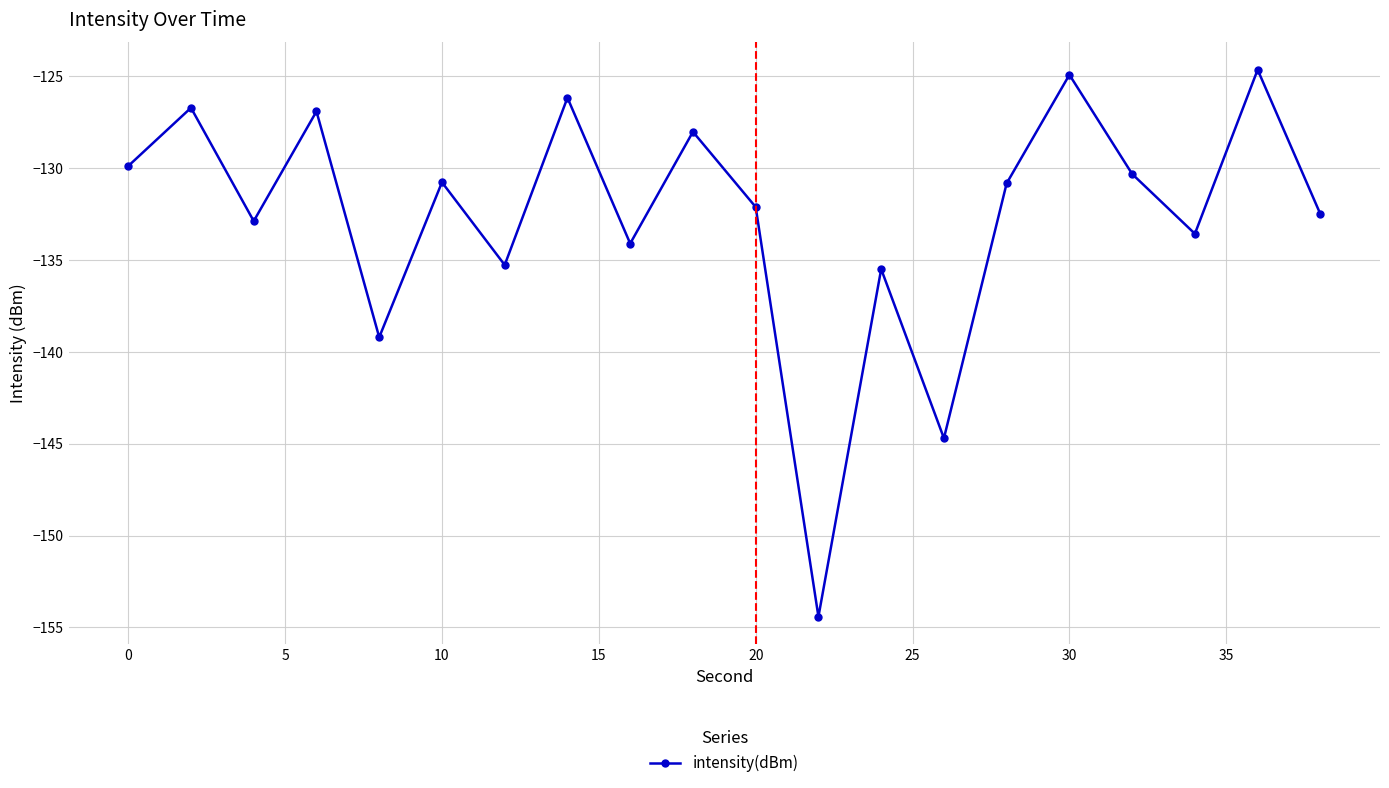

What is the greatest value displayed?

-124.7